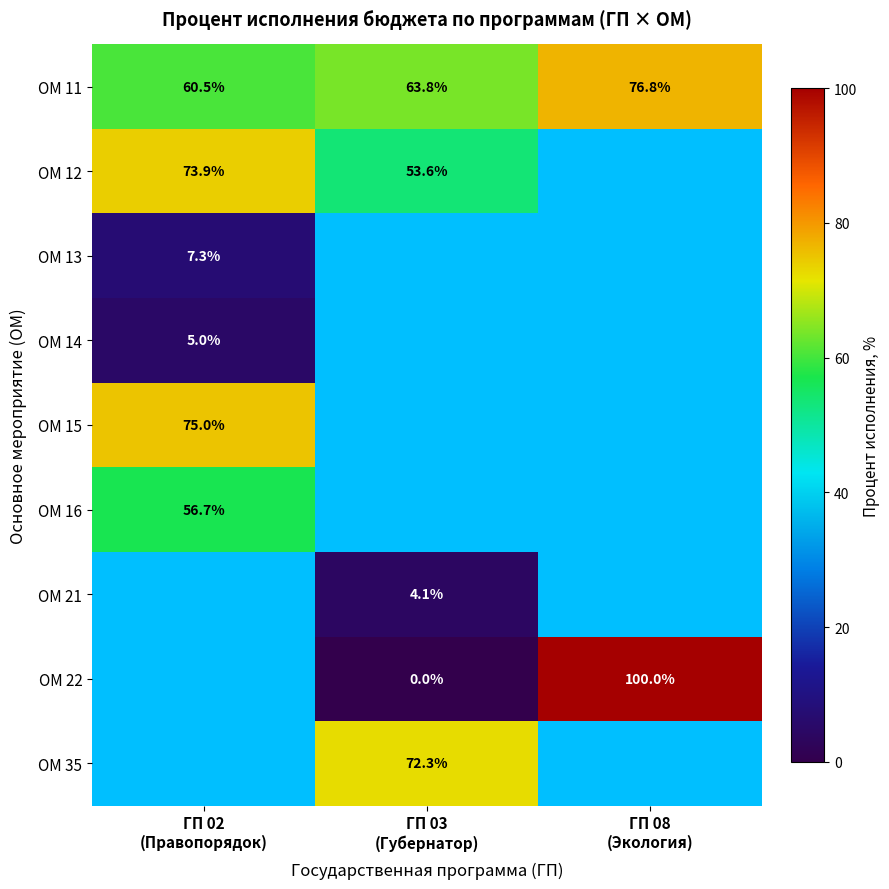

How many positive values does the ОМ 35 series have?

1